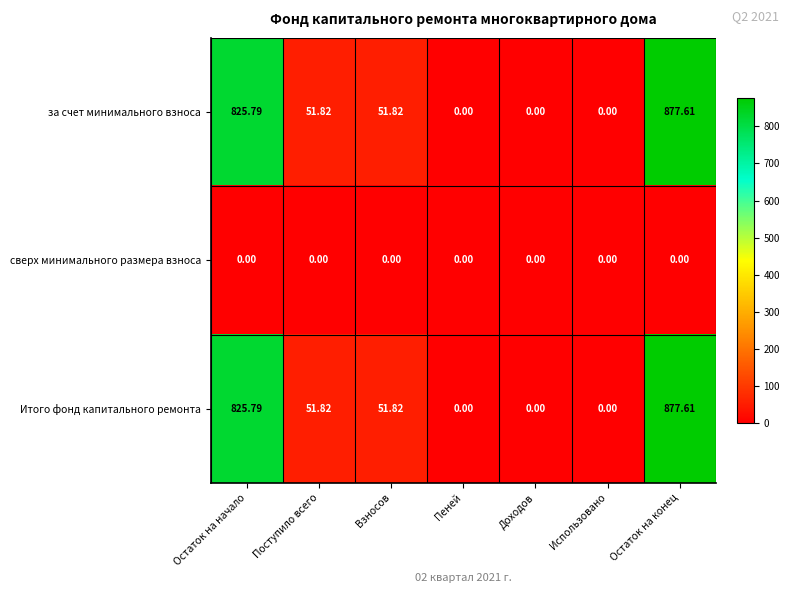

Is the value of за счет минимального взноса at Остаток на конец greater than the value of Итого фонд капитального ремонта at Взносов?

Yes